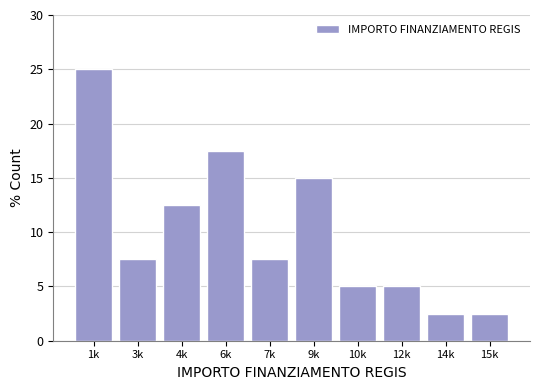

Reading left to right, list all the values displayed in this chart.

25.0	7.5	12.5	17.5	7.5	15.0	5.0	5.0	2.5	2.5